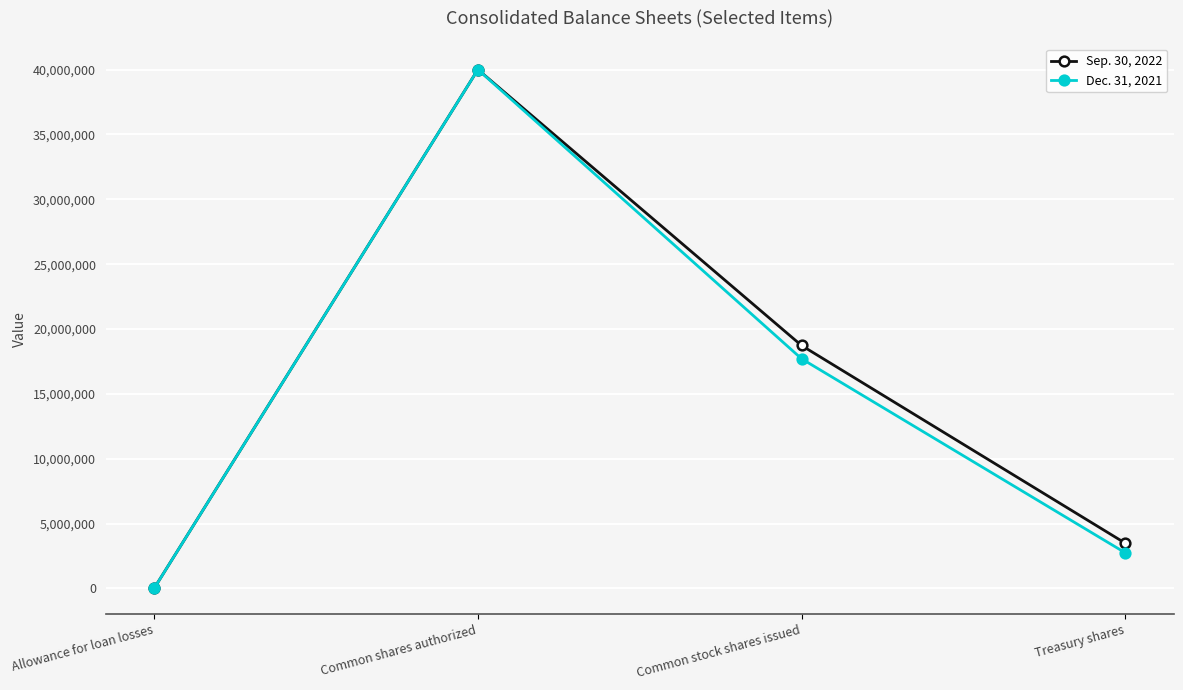

What is the approximate value of Sep. 30, 2022 at Common shares authorized?

40000000